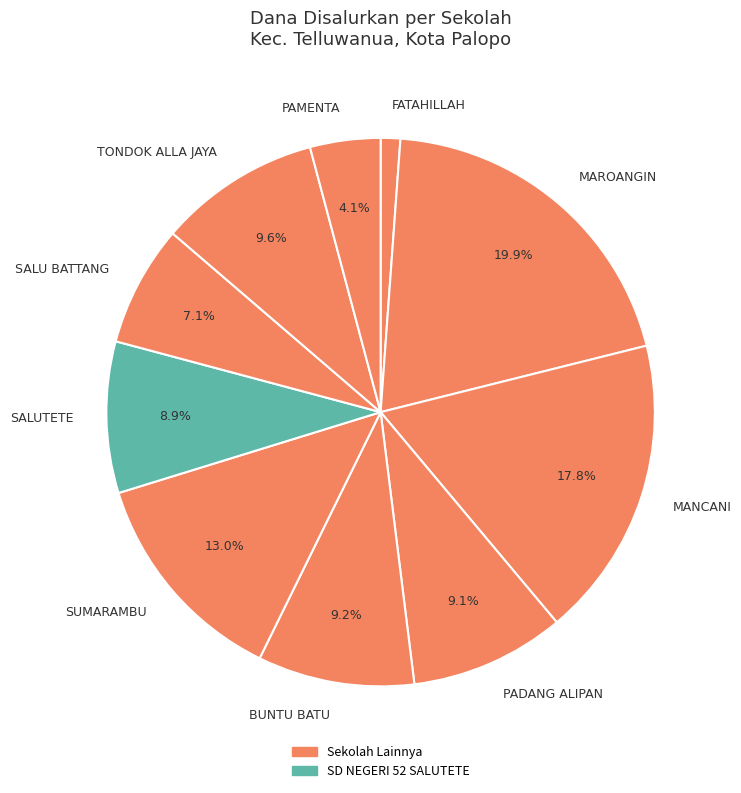

To the nearest percent, what is the difference between the largest and smallest slice percentages?

19%